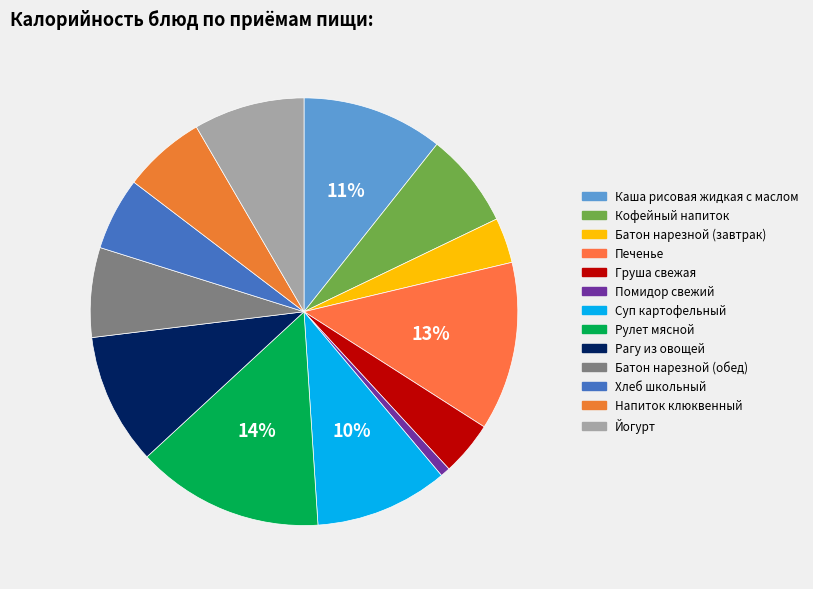

True or false: Рагу из овощей accounts for 10% of the total.

True